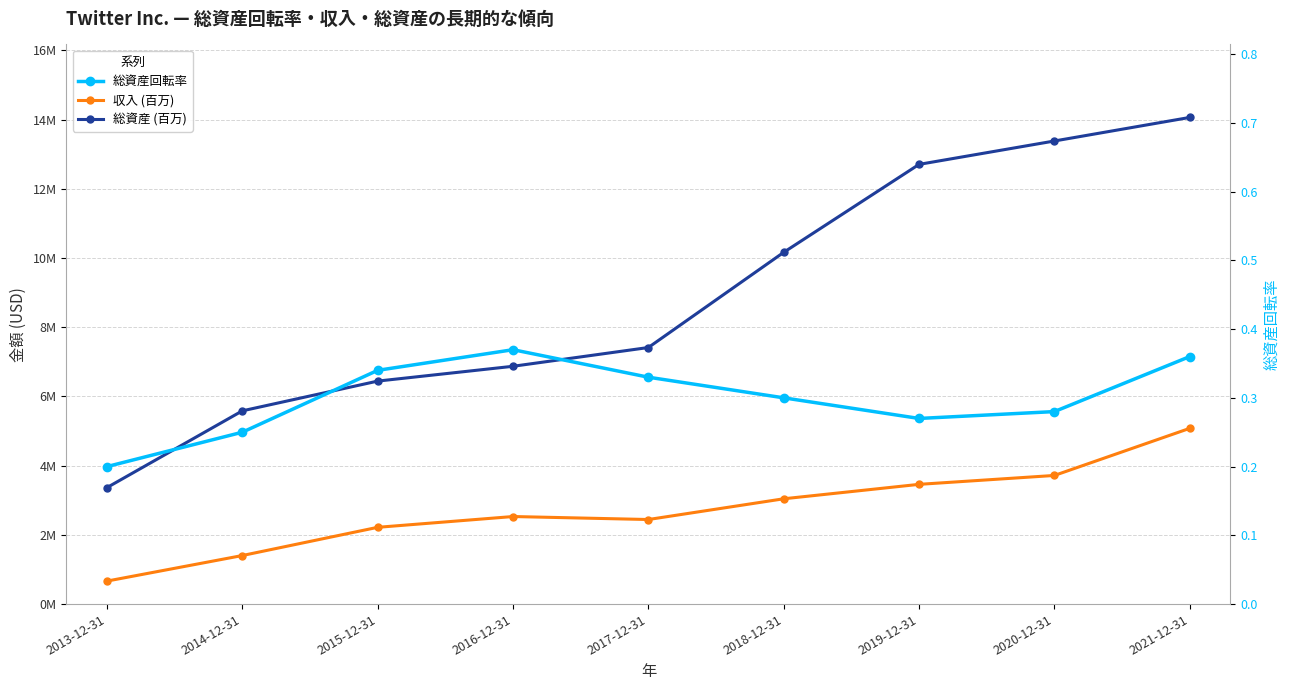

Reading left to right, extract all data points from this chart.

収入 (百万): 664890.0	1403002.0	2218032.0	2529619.0	2443299.0	3042359.0	3459329.0	3716349.0	5077482.0
総資産 (百万): 3366240.0	5583082.0	6442439.0	6870365.0	7412477.0	10162572.0	12703389.0	13379090.0	14059516.0
総資産回転率: 0.2	0.2	0.3	0.4	0.3	0.3	0.3	0.3	0.4